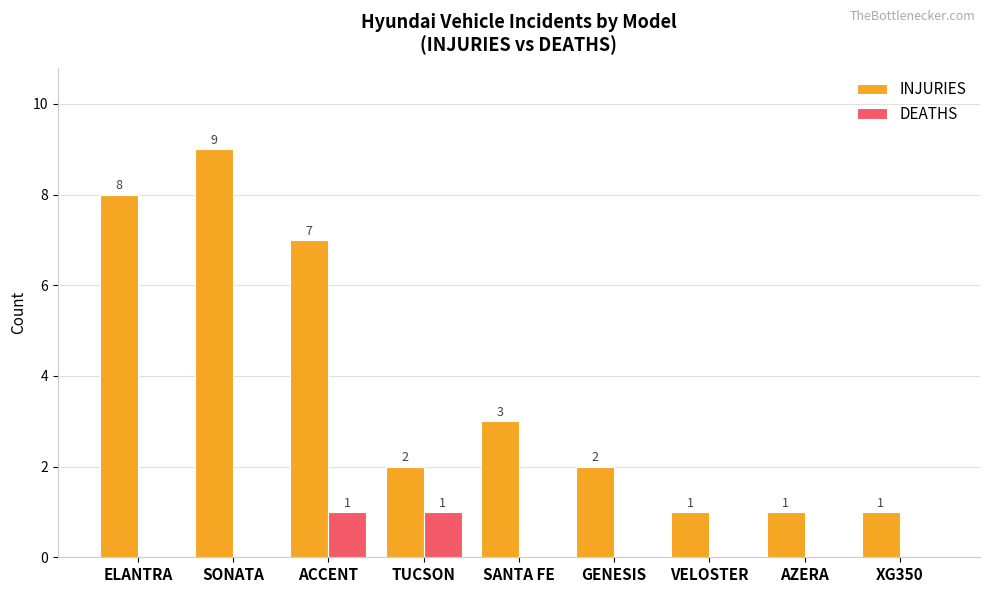

Which series has the largest range (max minus min)?

INJURIES